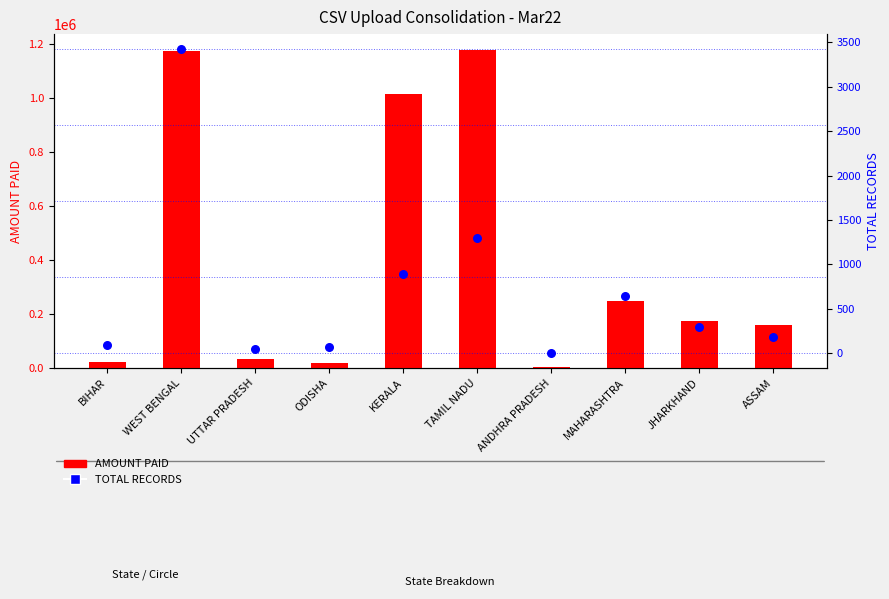

At which category is the sum across all series the highest?

TAMIL NADU